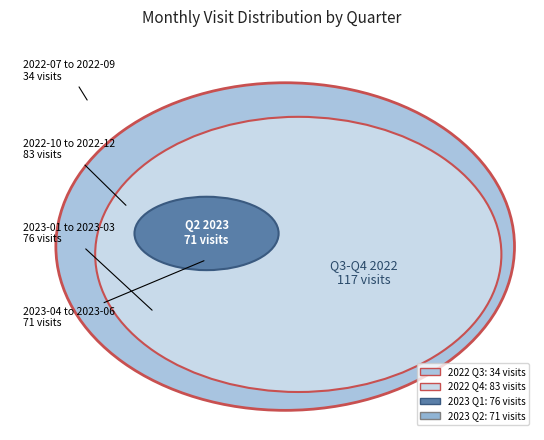

To the nearest percent, what is the combined percentage of 2022-08 and 2022-12?

13%